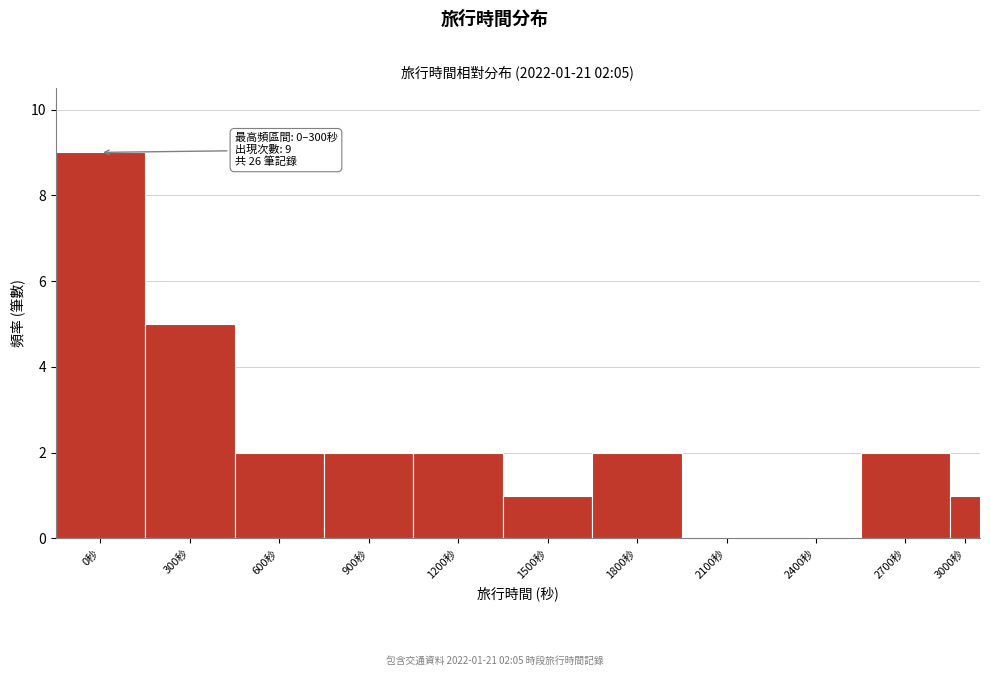

Reading left to right, transcribe all the data shown in this chart.

0秒=9	300秒=5	600秒=2	900秒=2	1200秒=2	1500秒=1	1800秒=2	2100秒=0	2400秒=0	2700秒=2	3000秒=1